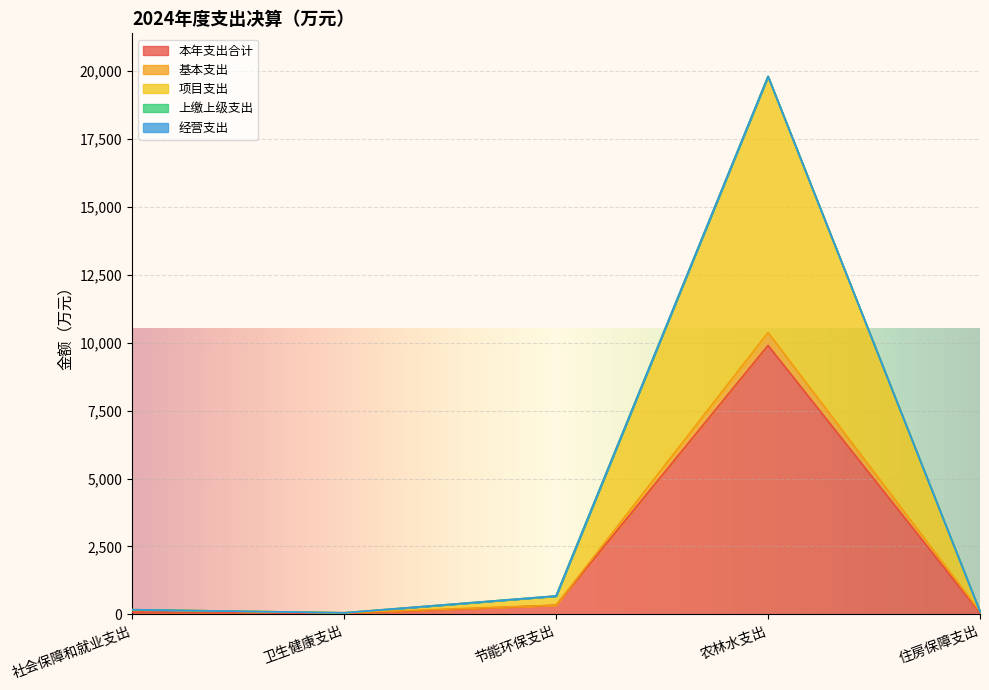

What is the label of the 2nd point from the left?

卫生健康支出